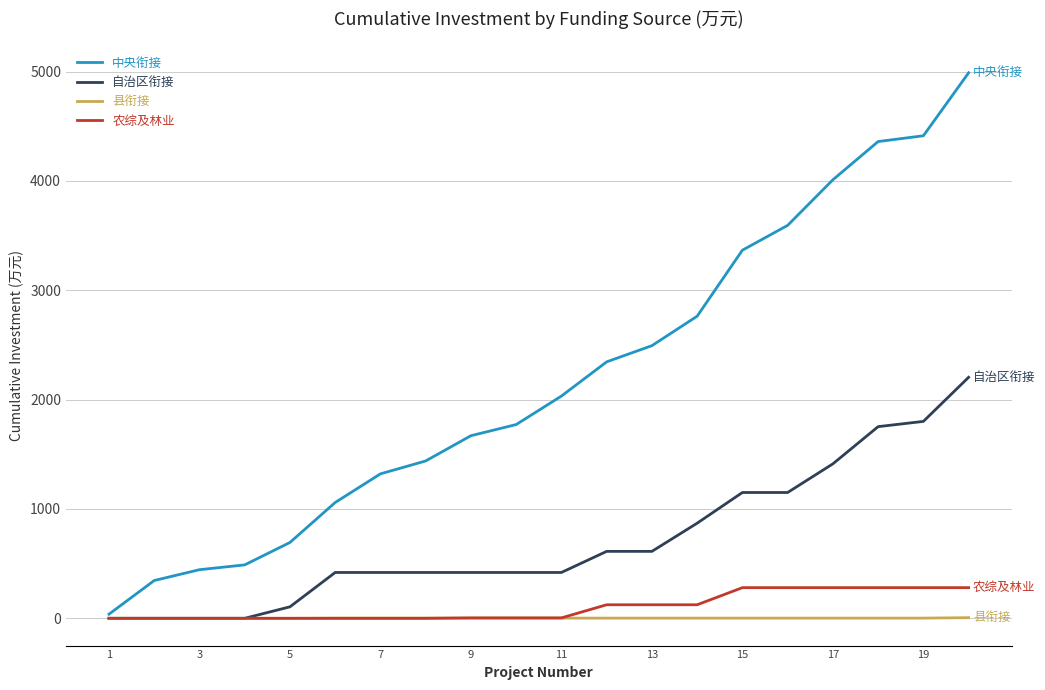

How many lines are shown in the chart?

4